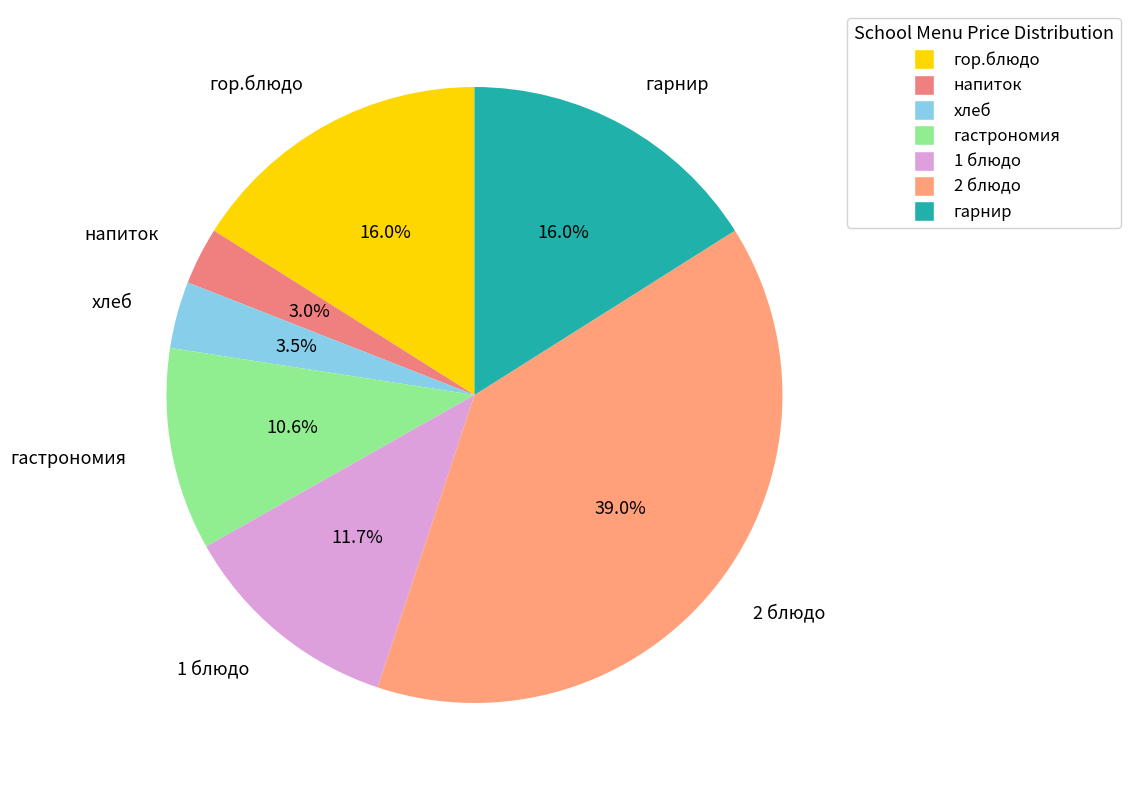

How many segments does this pie chart have?

7